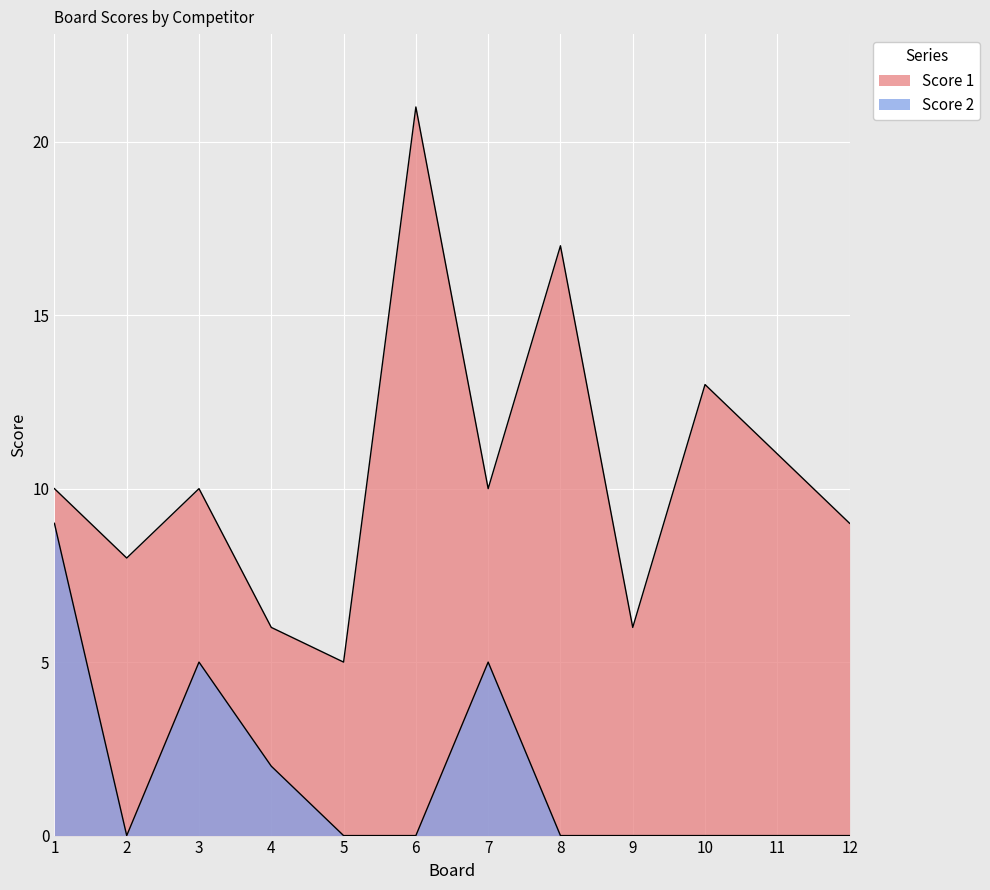

Where is the first local maximum for Score 1?

3